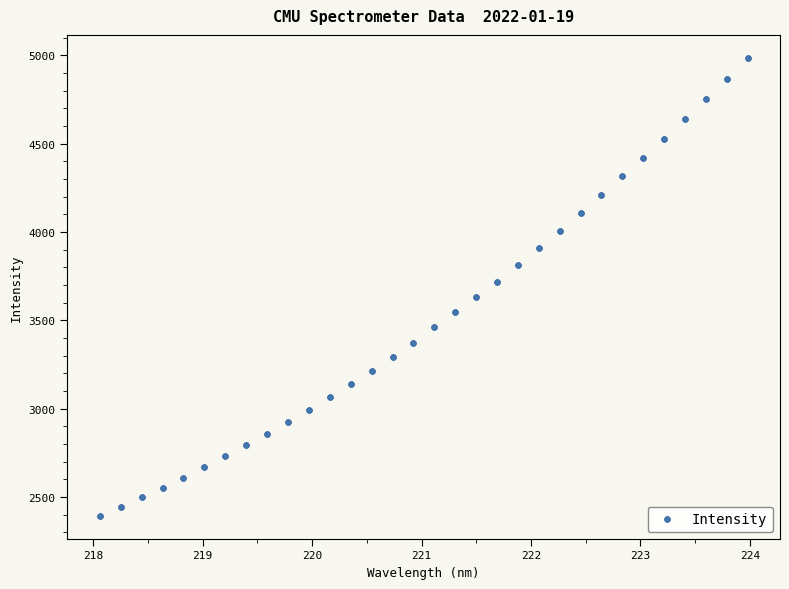

What is the range of Y values (max minus min)?

2592.8